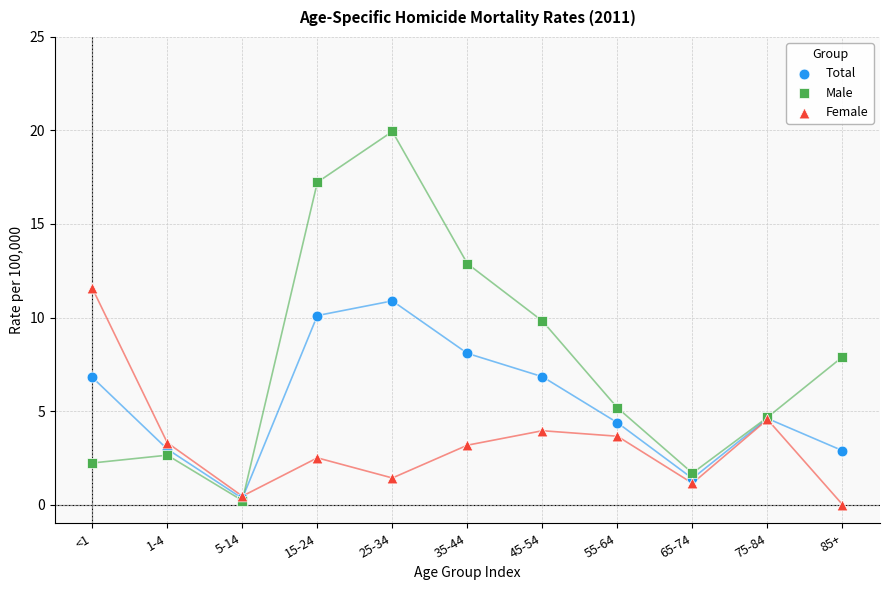

What are all the series names shown in the legend?

Total, Male, Female